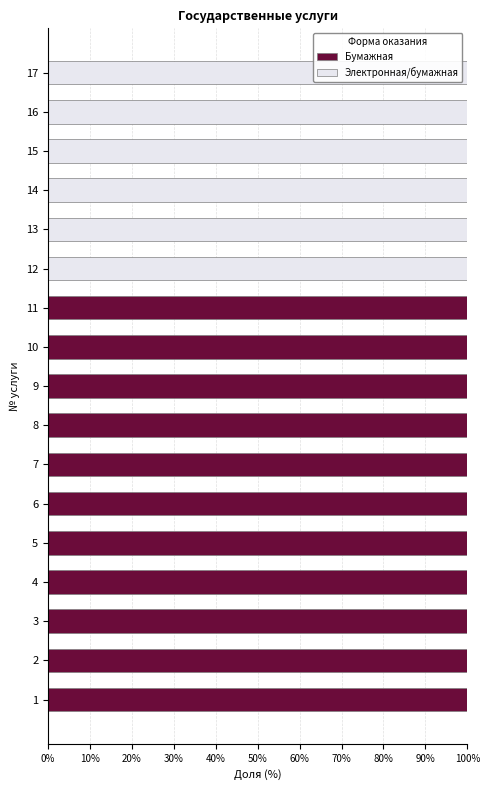

What is the total value across all series at 8?

100